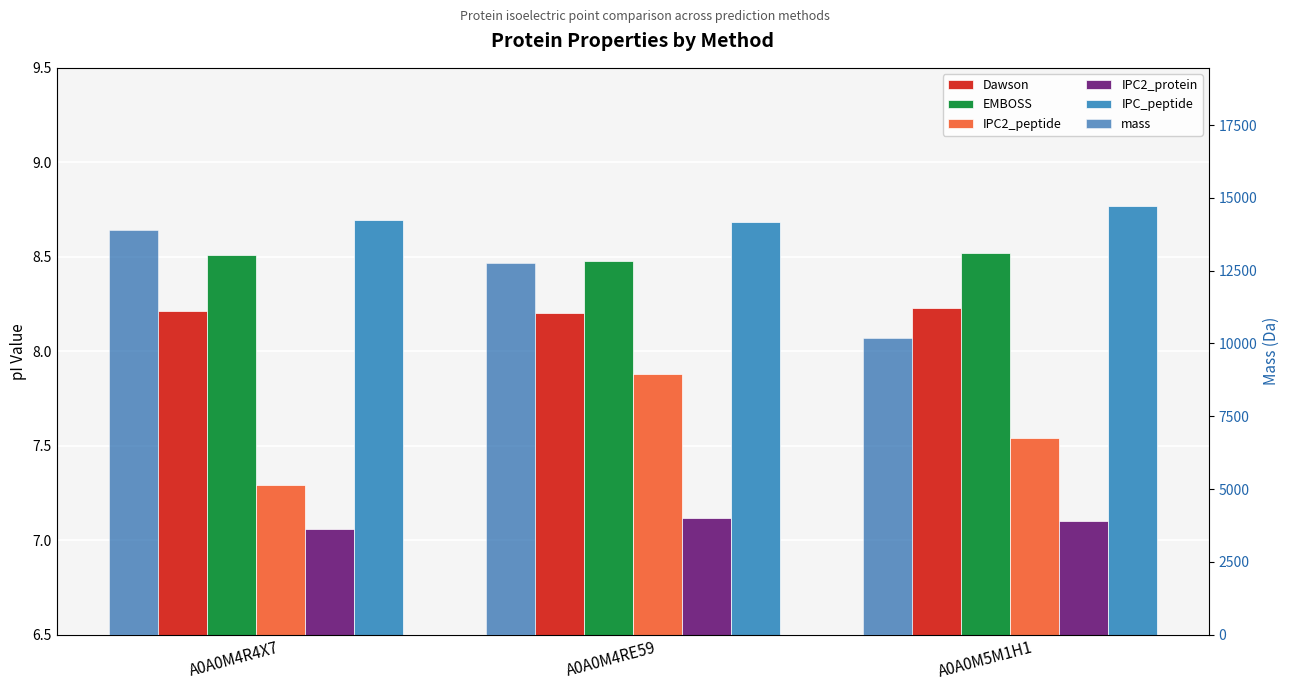

Reading left to right, list all the values displayed in this chart.

Dawson: A0A0M4R4X7=8.2	A0A0M4RE59=8.2	A0A0M5M1H1=8.2
EMBOSS: A0A0M4R4X7=8.5	A0A0M4RE59=8.5	A0A0M5M1H1=8.5
IPC2_peptide: A0A0M4R4X7=7.3	A0A0M4RE59=7.9	A0A0M5M1H1=7.5
IPC2_protein: A0A0M4R4X7=7.1	A0A0M4RE59=7.1	A0A0M5M1H1=7.1
IPC_peptide: A0A0M4R4X7=8.7	A0A0M4RE59=8.7	A0A0M5M1H1=8.8
mass: A0A0M4R4X7=13903.8	A0A0M4RE59=12747.6	A0A0M5M1H1=10188.2